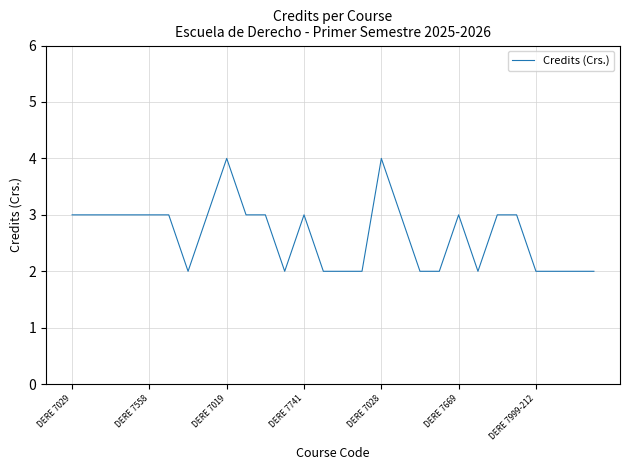

What is the maximum value shown in the chart?

4